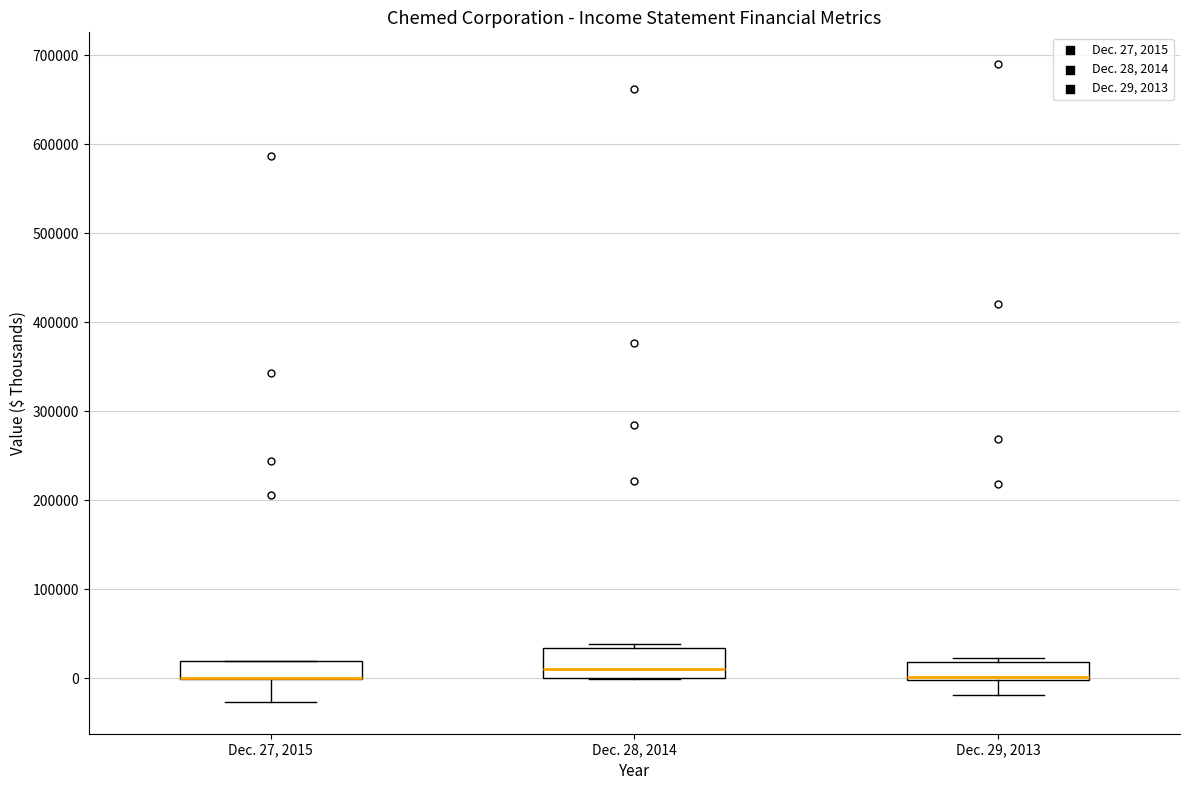

Reading left to right, read every box against the y-axis: the position of its median line, the range the box covers, and the ends of its whiskers. The values are not printed on the chart, so give them approximately, as read against the axis.

Dec. 27, 2015: median 0 (drawn on the box's lower edge), box 0 to 20000, whiskers -30000 to 20000
Dec. 28, 2014: median 10000, box 0 to 30000, whiskers 0 to 40000
Dec. 29, 2013: median 0 (just above the box's lower edge), box 0 to 20000, whiskers -20000 to 20000 (just above the box's upper edge)